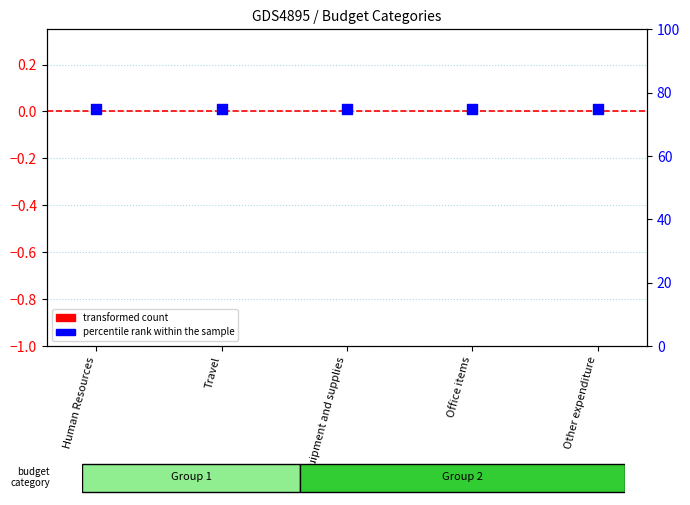

At which category is the sum across all series the highest?

Human Resources